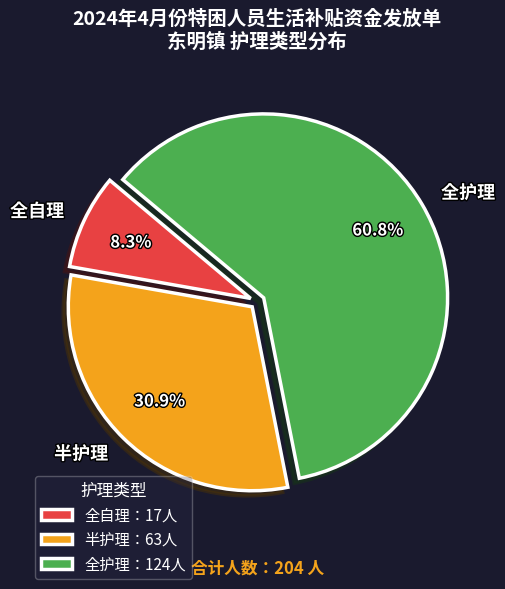

What percentage is the 全自理 slice, to the nearest percent?

8%